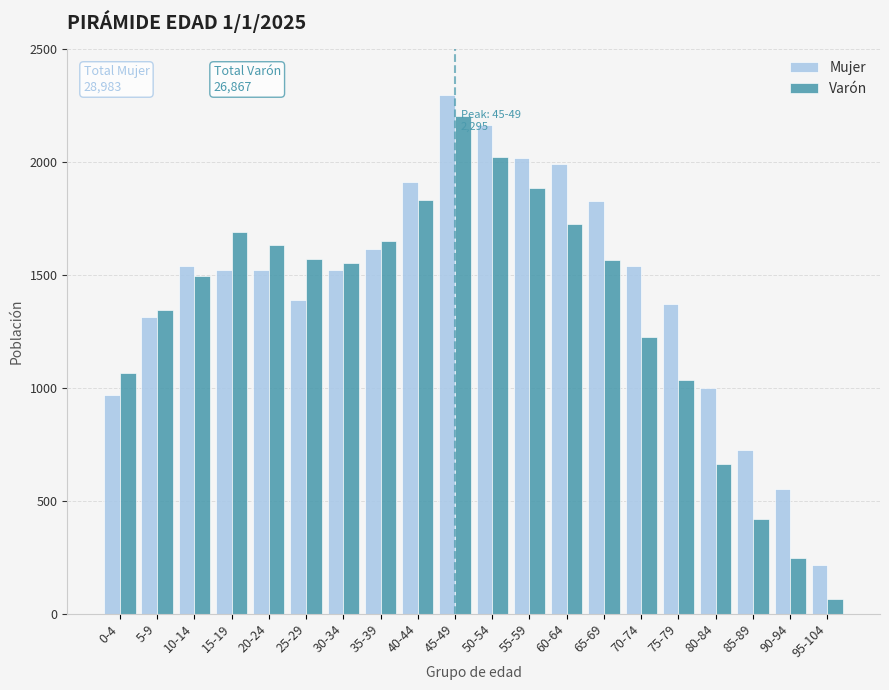

Which series has the largest total across all categories?

Mujer